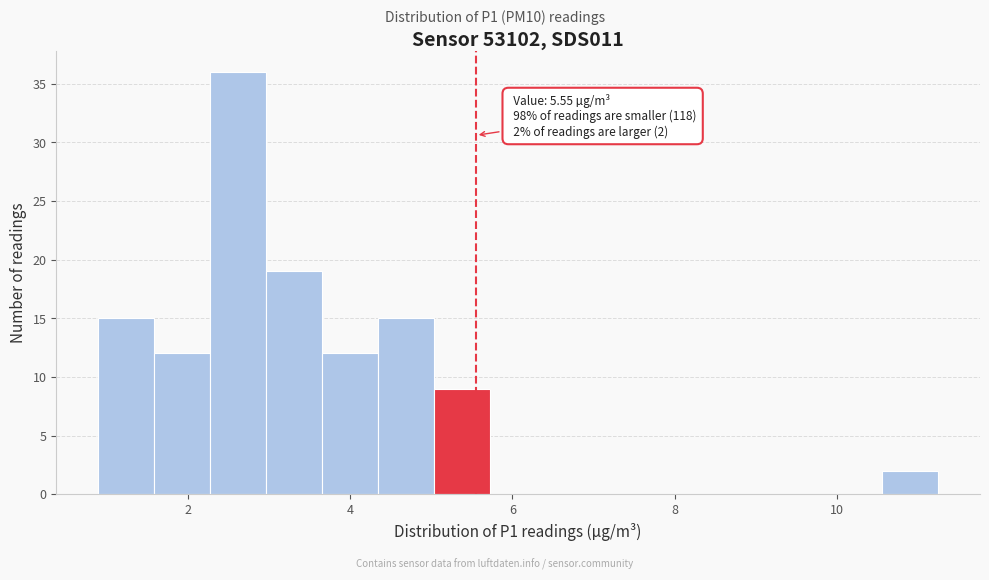

Around what value on the x-axis is the tallest bar? Give the approximate position of its centre, as read against the axis.

2.6